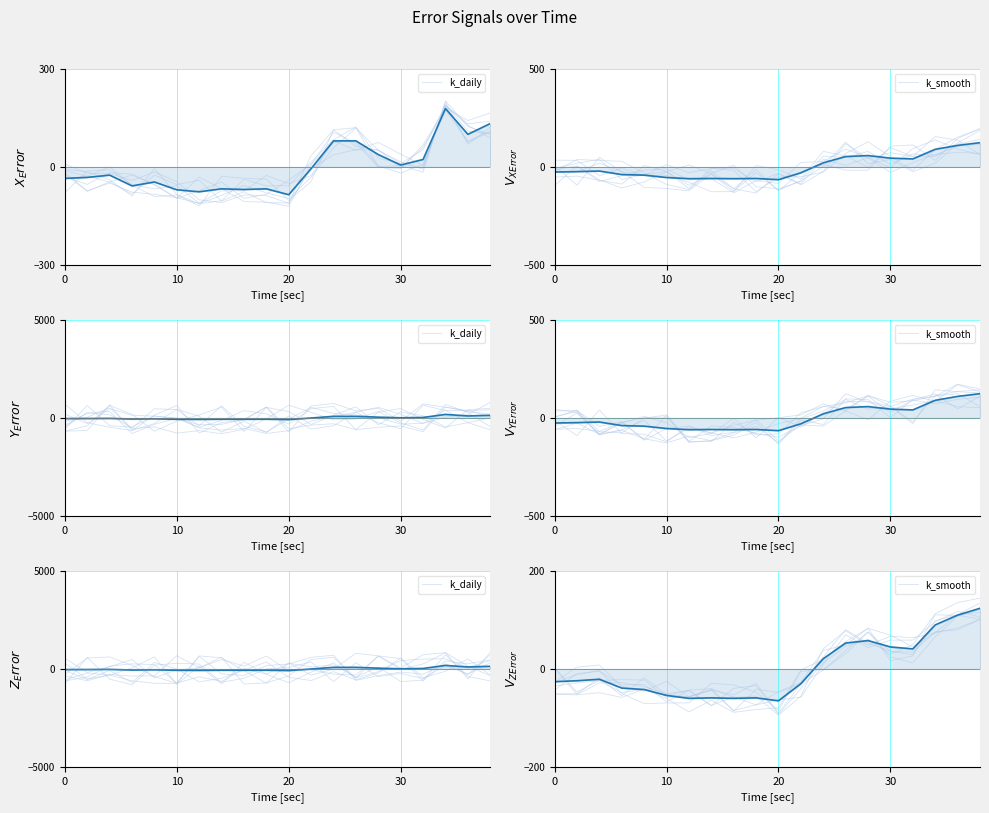

How many values in the k_daily series exceed -25?

9